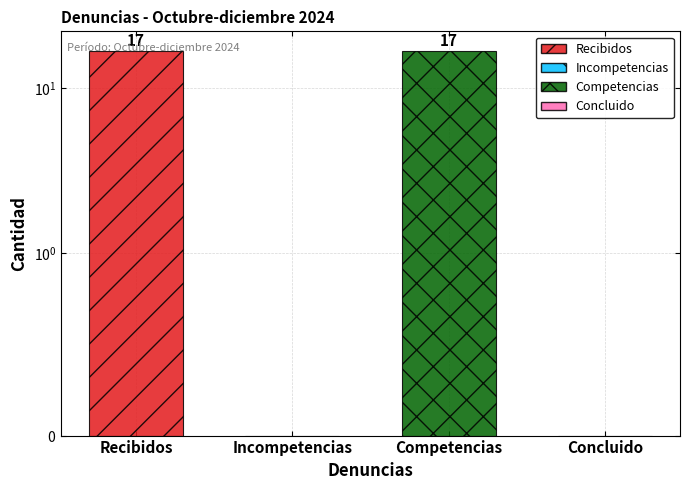

What position from the right is Incompetencias?

3